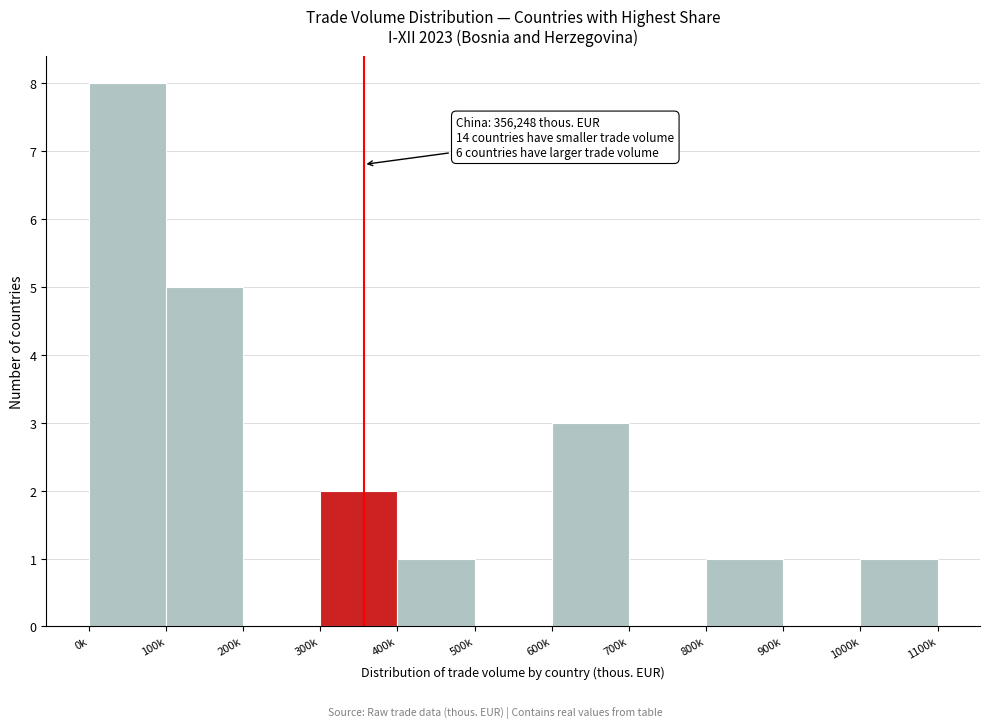

Reading right to left, list all the values displayed in this chart.

1000k=1	900k=0	800k=1	700k=0	600k=3	500k=0	400k=1	300k=2	200k=0	100k=5	0k=8